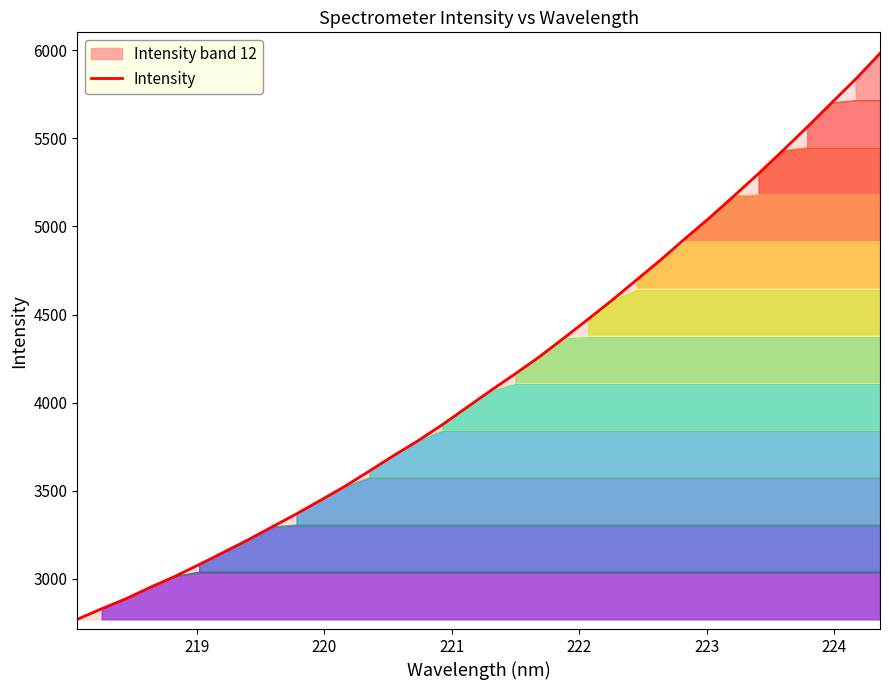

Reading left to right, transcribe all the data shown in this chart.

2769.3	2829.0	2886.0	2951.0	3012.3	3079.8	3149.2	3219.8	3293.8	3367.8	3446.0	3525.2	3611.5	3699.4	3783.7	3874.7	3972.3	4069.6	4164.1	4261.3	4367.4	4474.7	4584.3	4698.7	4813.3	4933.8	5051.4	5174.9	5300.3	5431.2	5564.3	5701.1	5837.3	5982.9